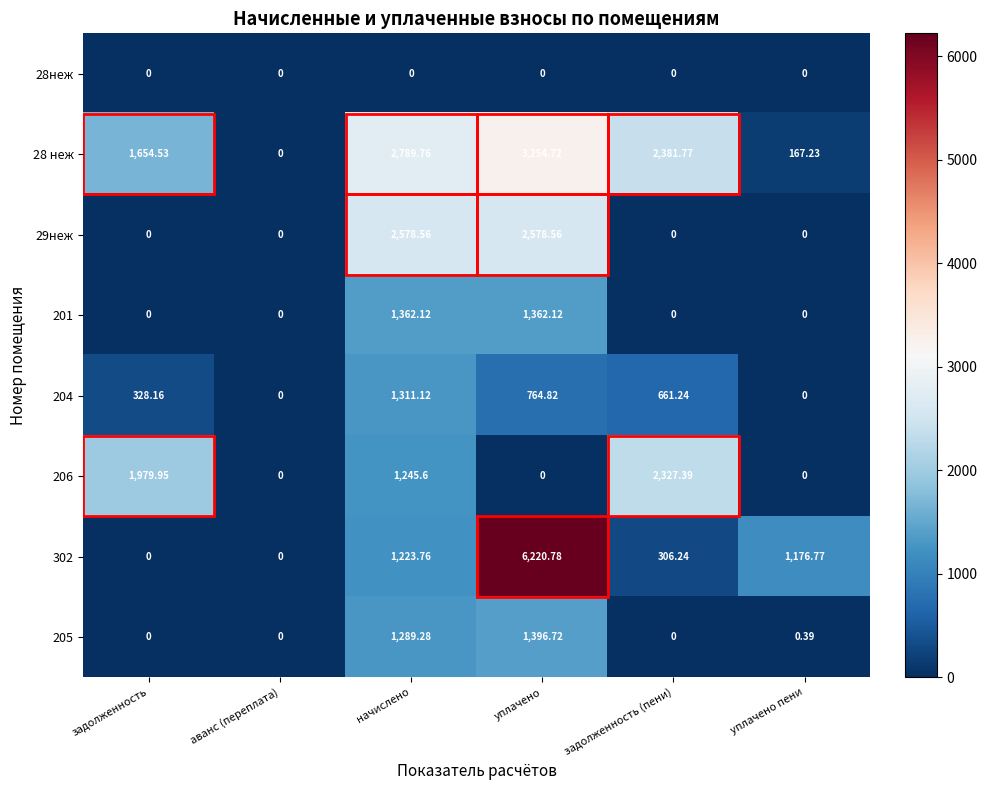

Where is 28 неж nearest to the value 1627?

задолженность